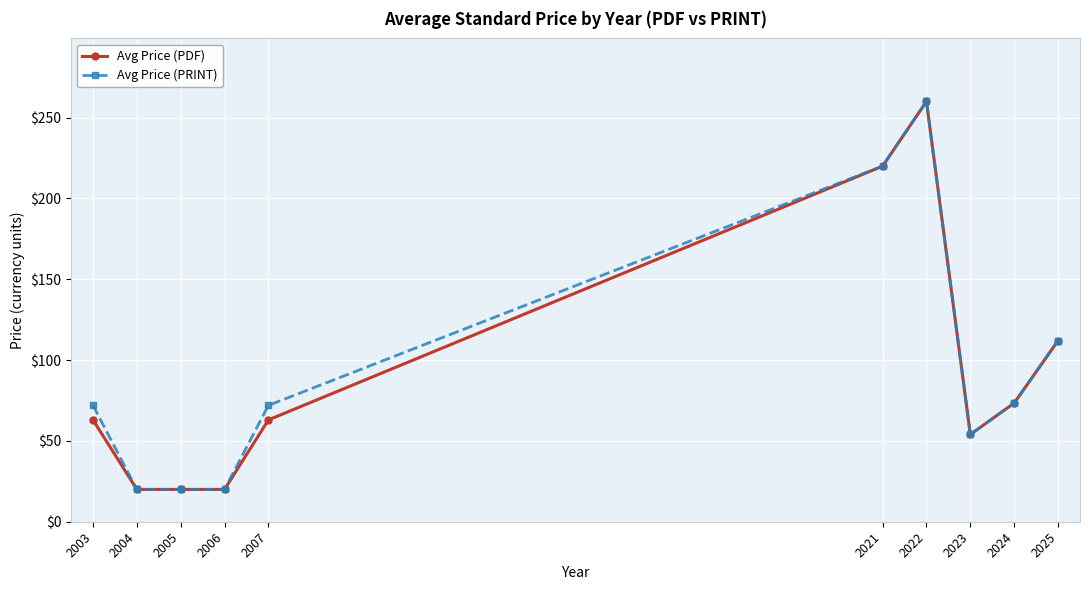

Rank the series at 2007 from lowest to highest value.

Avg Price (PDF), Avg Price (PRINT)